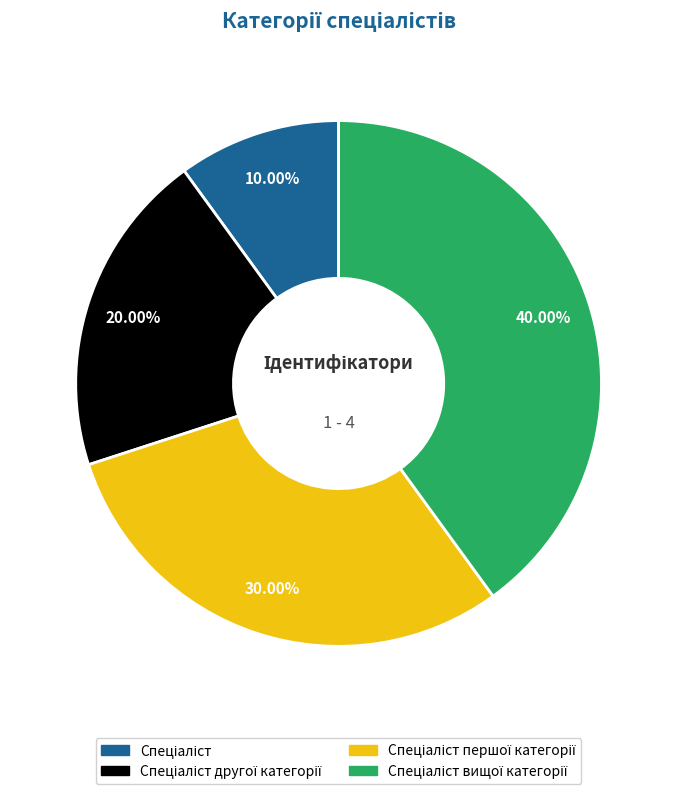

Is there any slice that represents more than half of the pie?

No